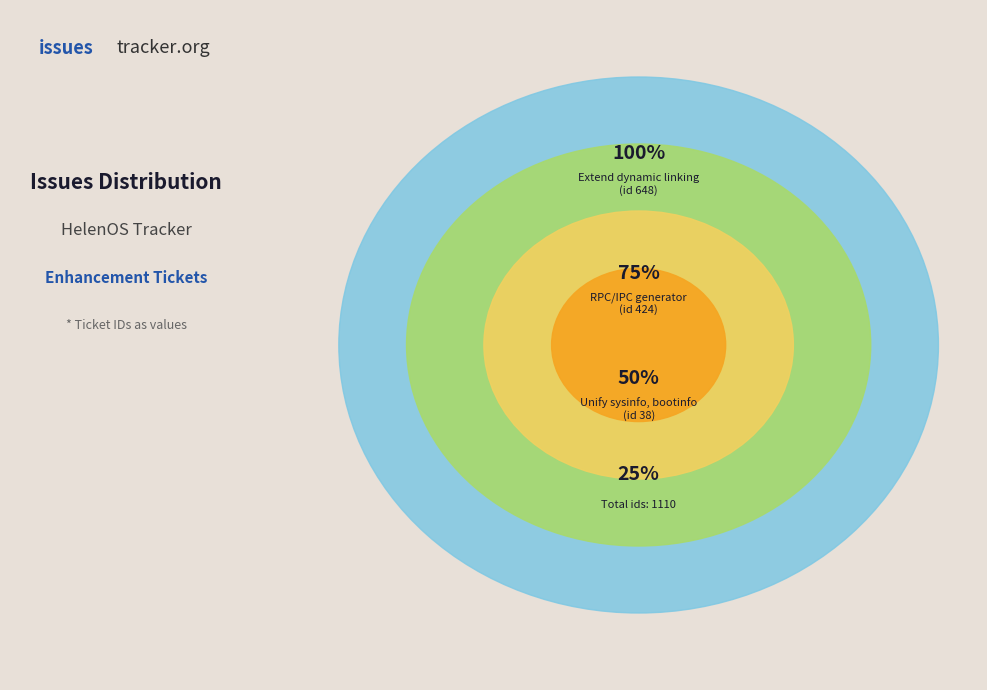

Which category accounts for the majority?

Extend dynamic linking support